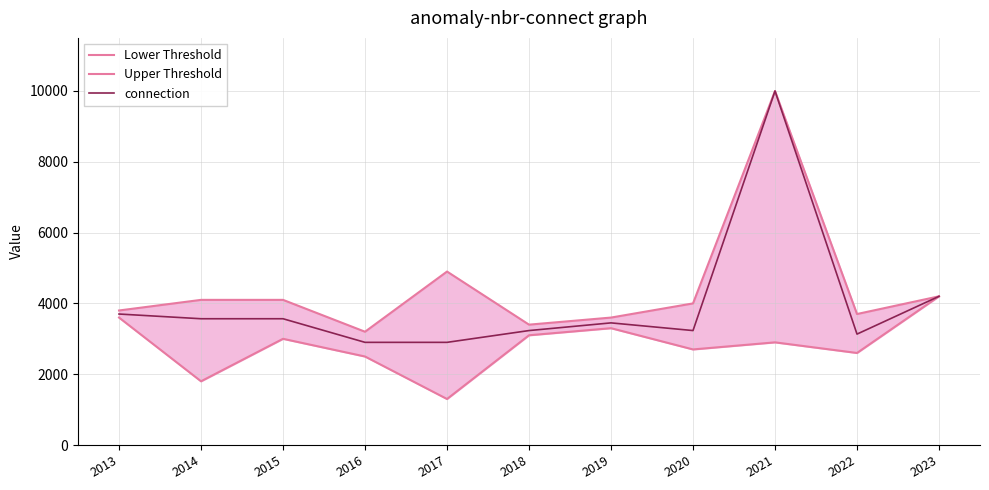

Is it true that Upper Threshold equals 4100 at 2015?

True